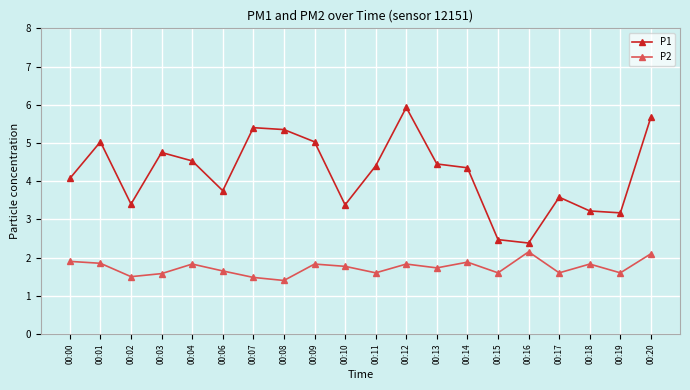

The P1 series shows 8.0 at 00:20. True or false?

False